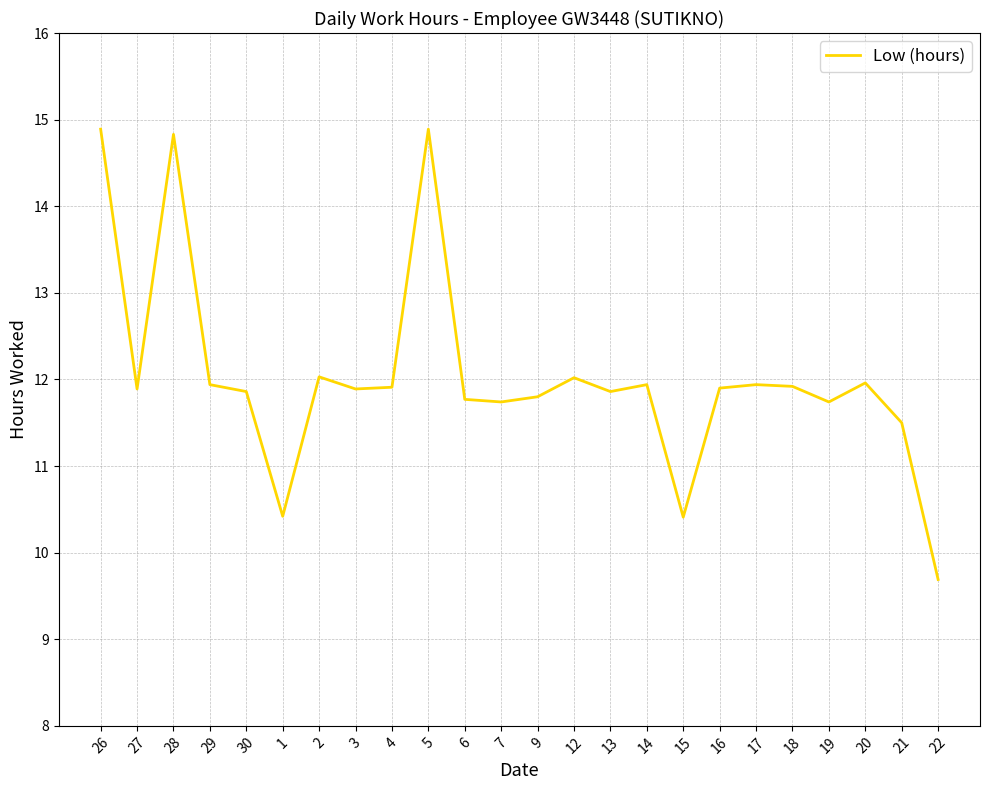

The chart shows a value of 11.9 at 14. True or false?

True